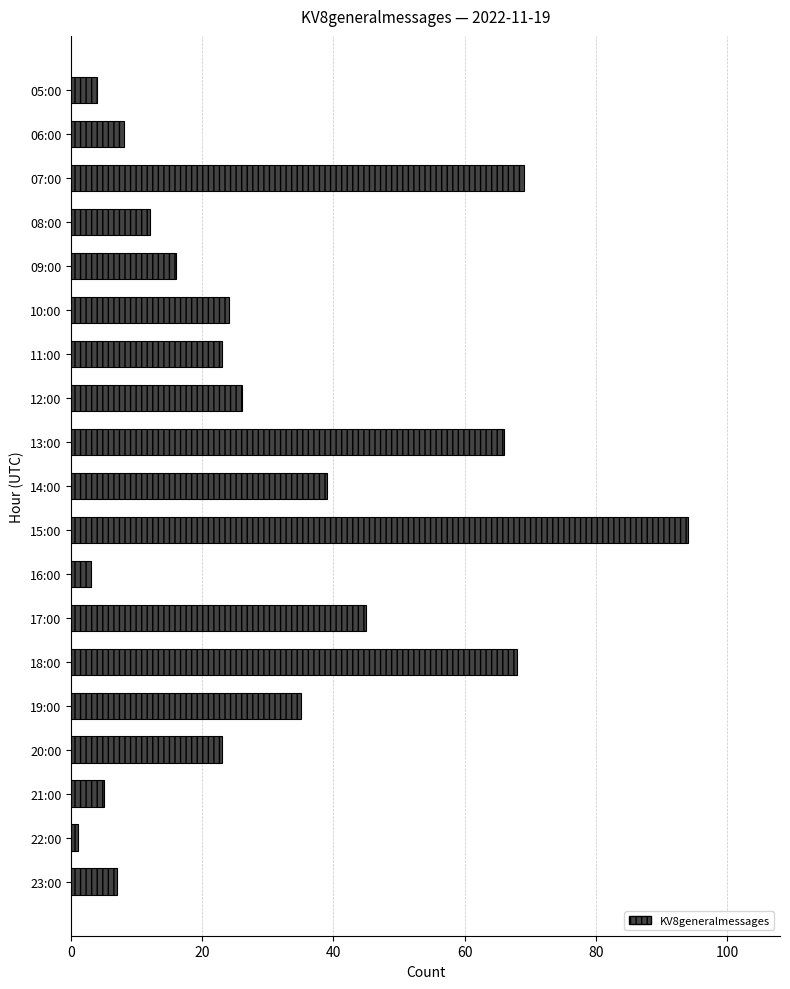

At which label is the value closest to 47?

17:00